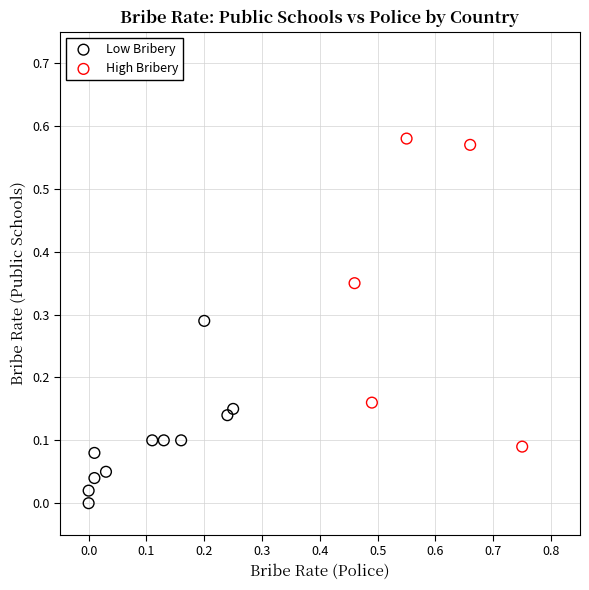

Which series reaches the minimum Y coordinate?

Low Bribery